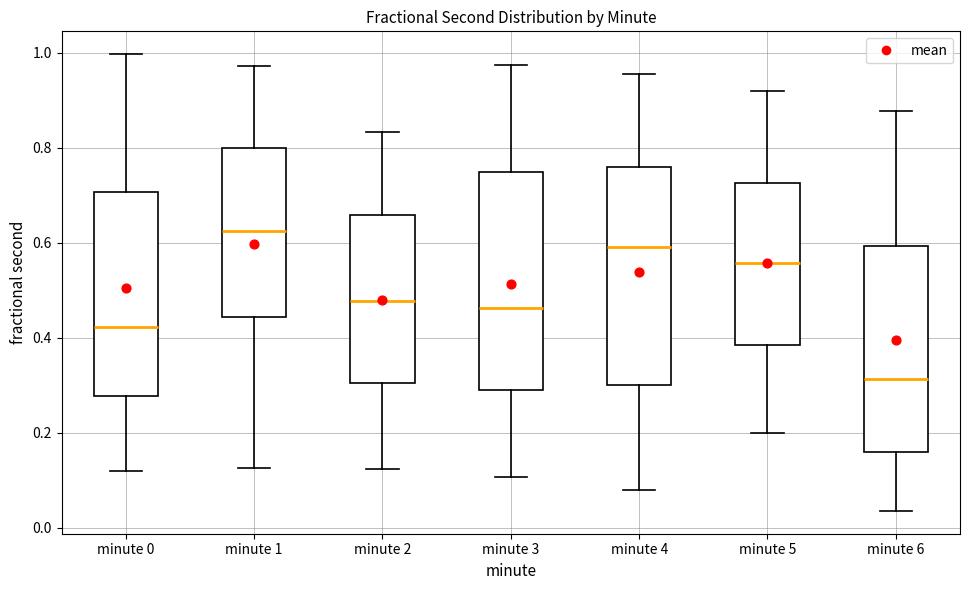

Reading left to right, transcribe this box plot: for each box, give where its median line is, the range the box spans, and where its two whiskers end, as read against the y-axis. The values are not printed on the chart, so give them approximately, as read against the axis.

minute 0: median 0.42, box 0.28 to 0.70, whiskers 0.12 to 1.00
minute 1: median 0.62, box 0.44 to 0.80, whiskers 0.12 to 0.98
minute 2: median 0.48, box 0.30 to 0.66, whiskers 0.12 to 0.84
minute 3: median 0.46, box 0.28 to 0.74, whiskers 0.10 to 0.98
minute 4: median 0.60, box 0.30 to 0.76, whiskers 0.08 to 0.96
minute 5: median 0.56, box 0.38 to 0.72, whiskers 0.20 to 0.92
minute 6: median 0.32, box 0.16 to 0.60, whiskers 0.04 to 0.88